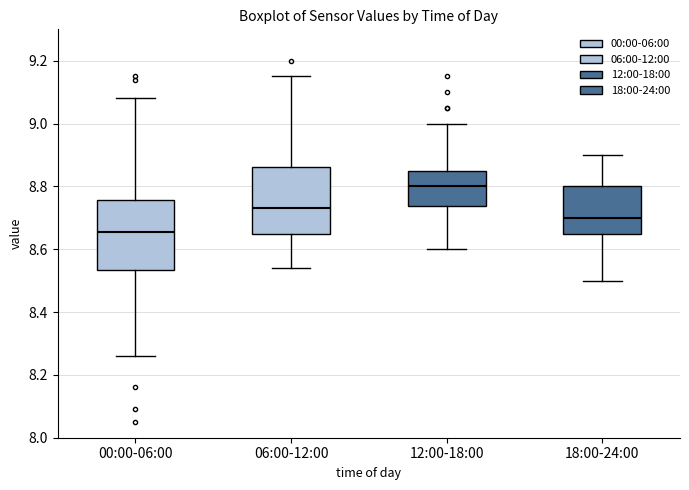

Where is the upper edge of the box for 18:00-24:00 on the y-axis? The values are not printed on the chart, so give them approximately, as read against the axis.

8.80